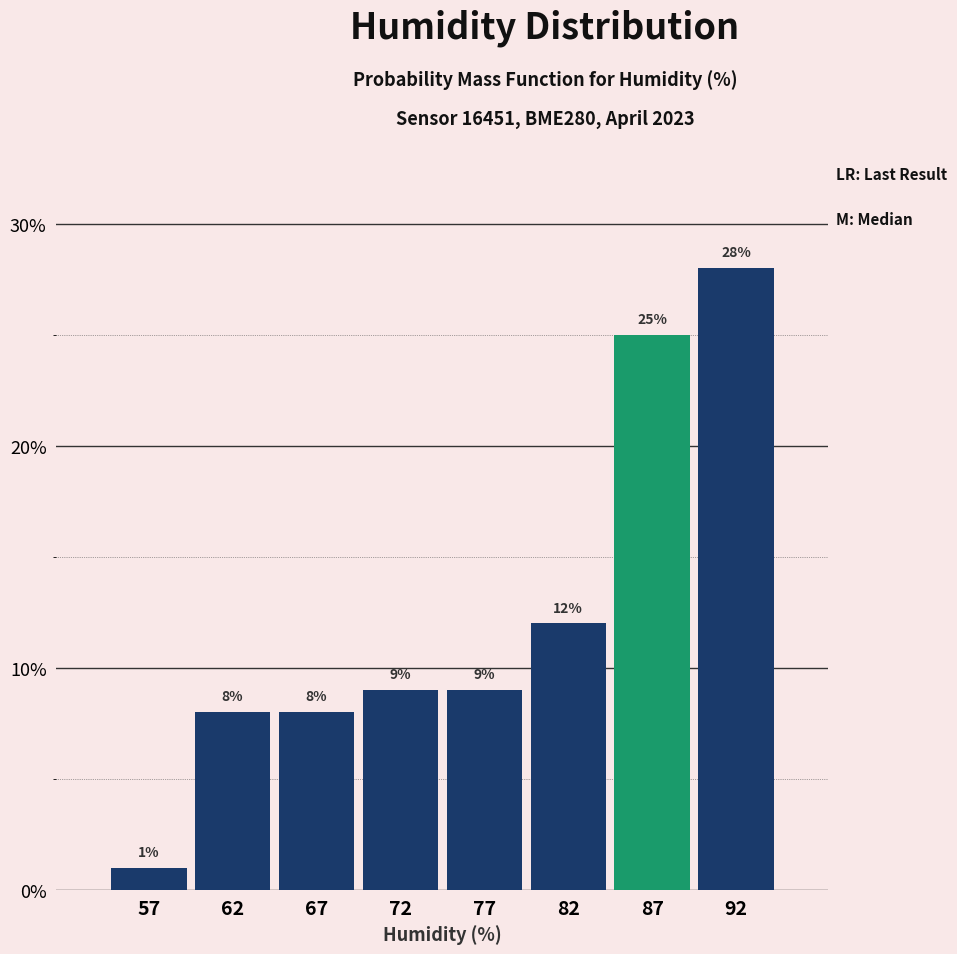

Reading left to right, list all the values displayed in this chart.

57=1.0	62=8.0	67=8.0	72=9.0	77=9.0	82=12.0	87=25.0	92=28.0